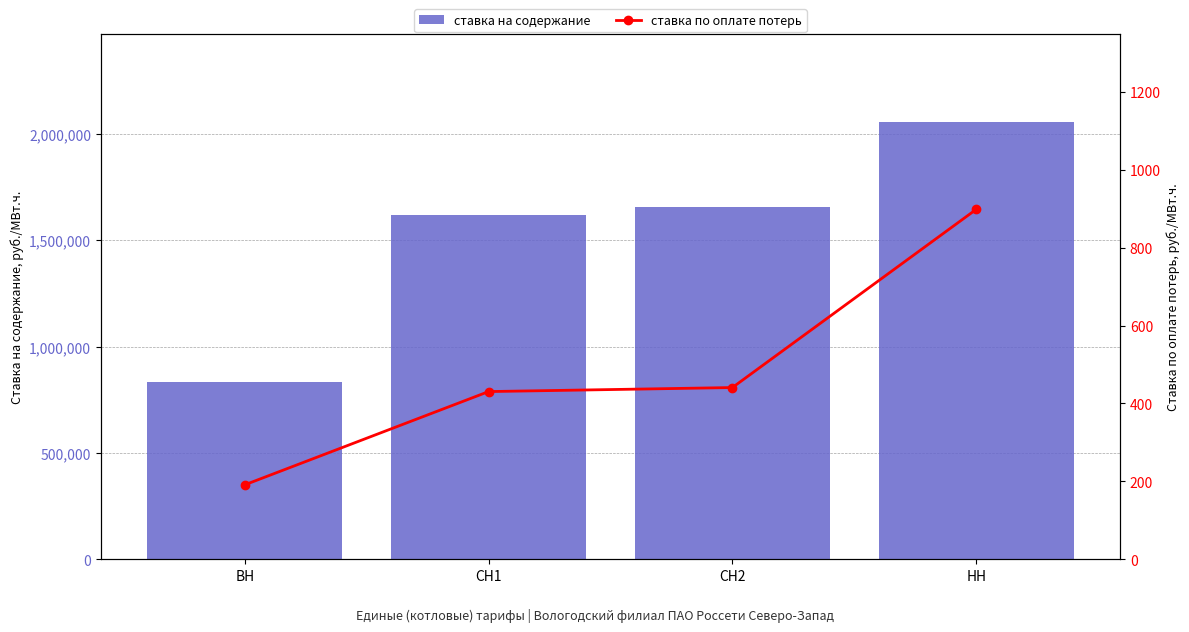

Which series has the largest range (max minus min)?

ставка на содержание